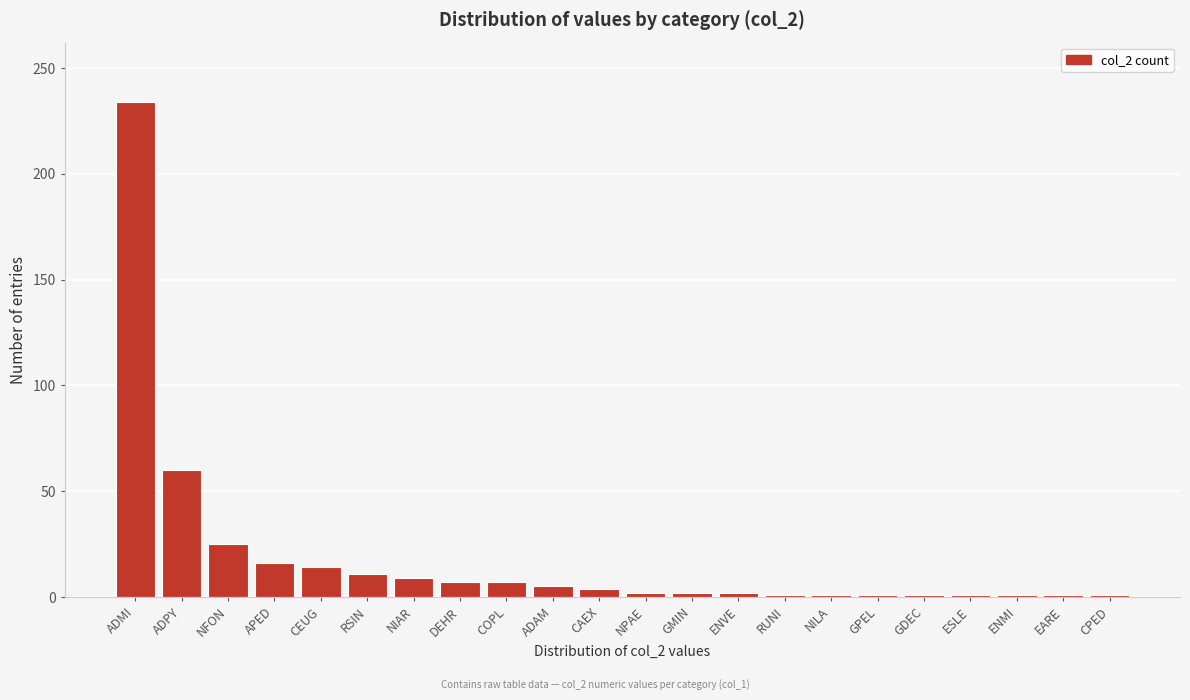

At which label is the value closest to 117?

ADPY